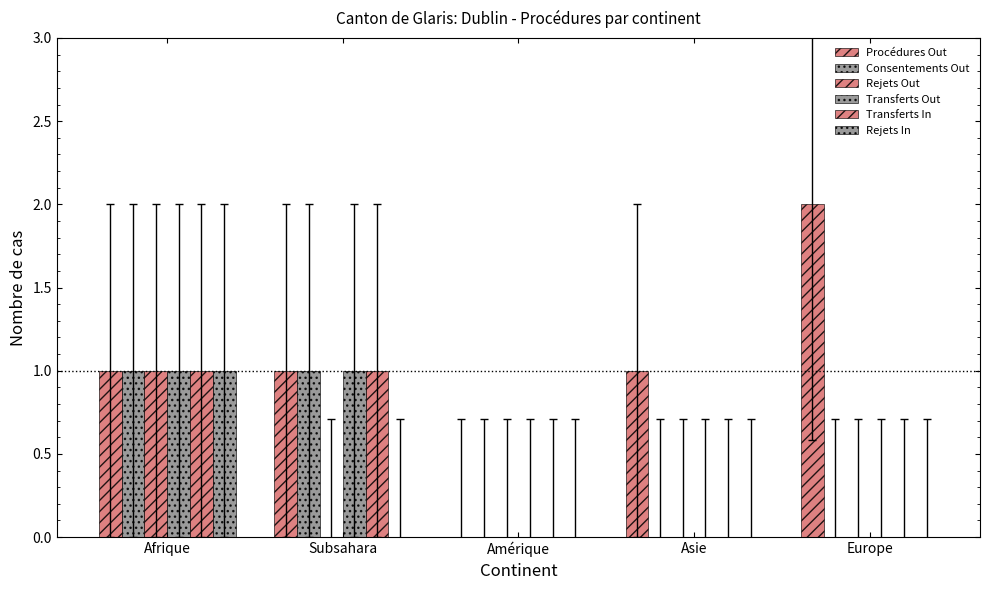

How many values in Procédures Out are above zero?

4